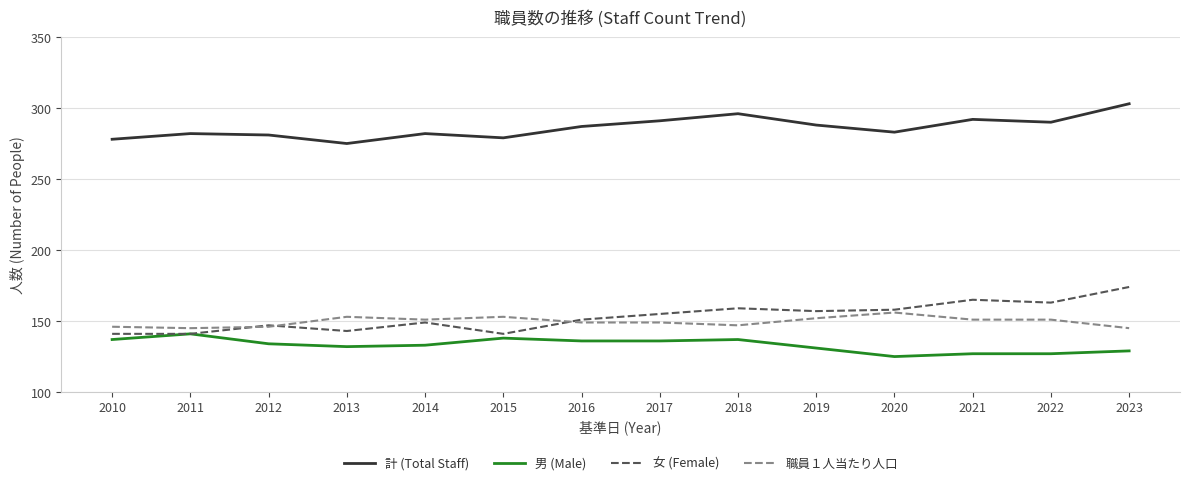

How many series are shown in this chart?

4